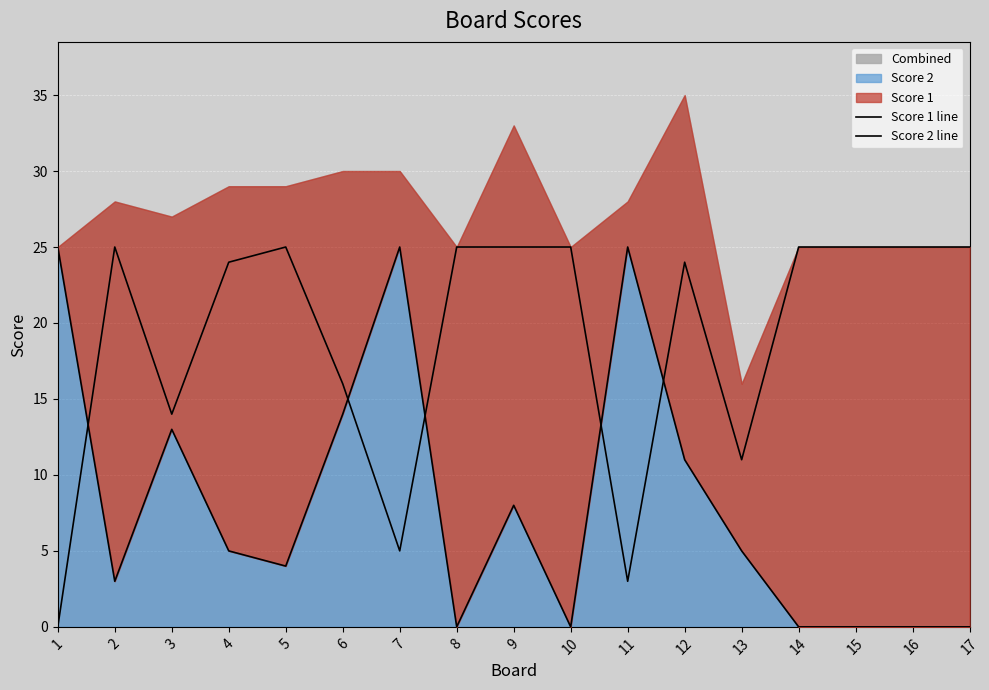

What is the greatest value displayed?

25